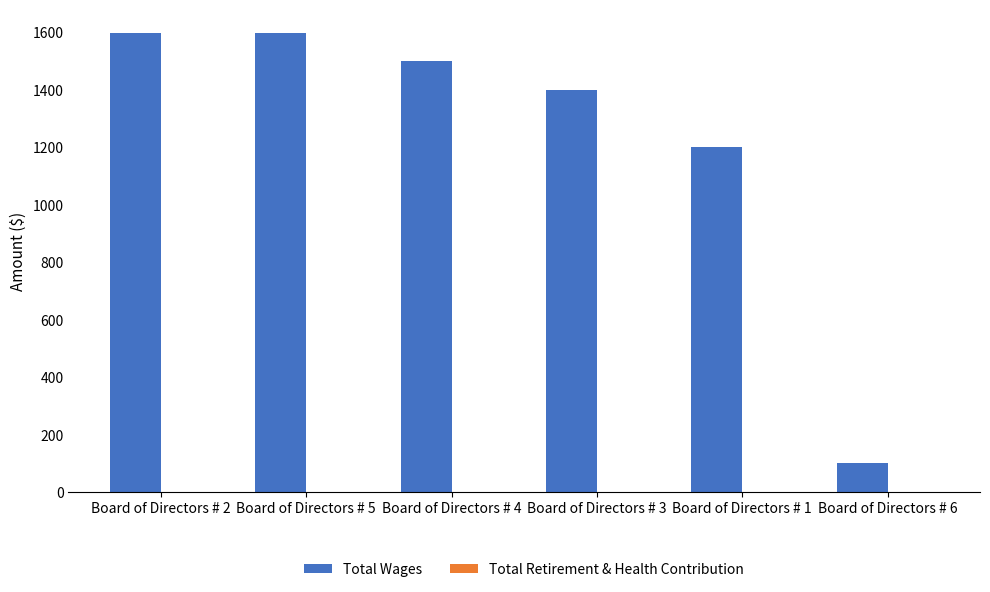

The value at Board of Directors # 4 is 596. True or false?

False